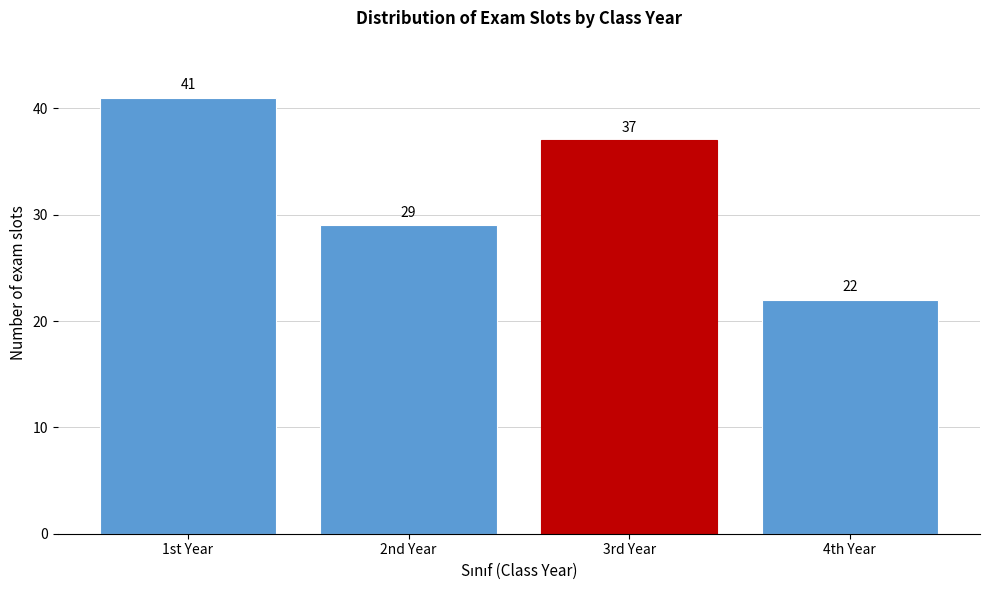

Reading left to right, transcribe all the data shown in this chart.

41	29	37	22